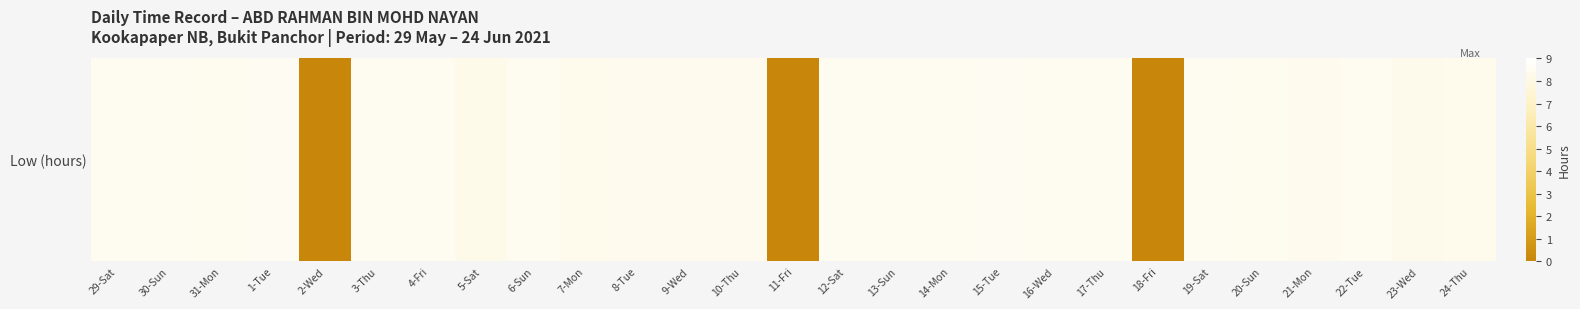

The value at 20-Sun is 8.4. True or false?

True